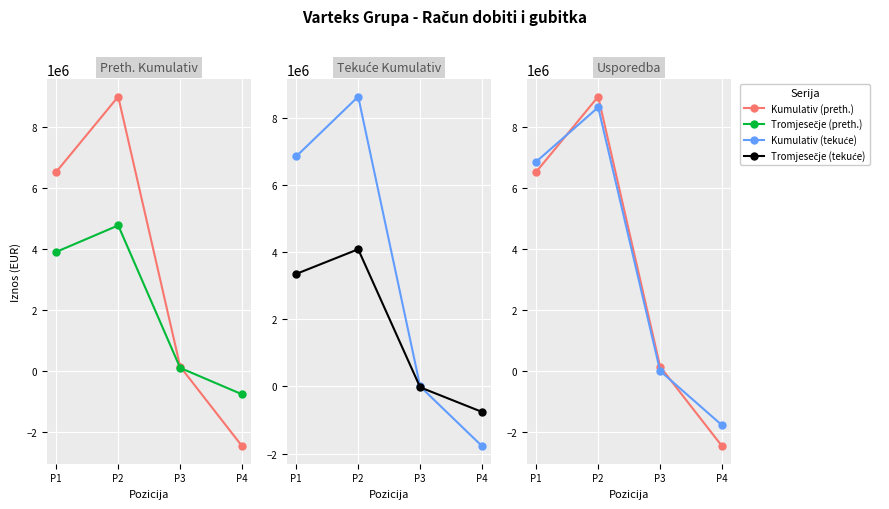

At how many categories does at least one series exceed 3947091?

2